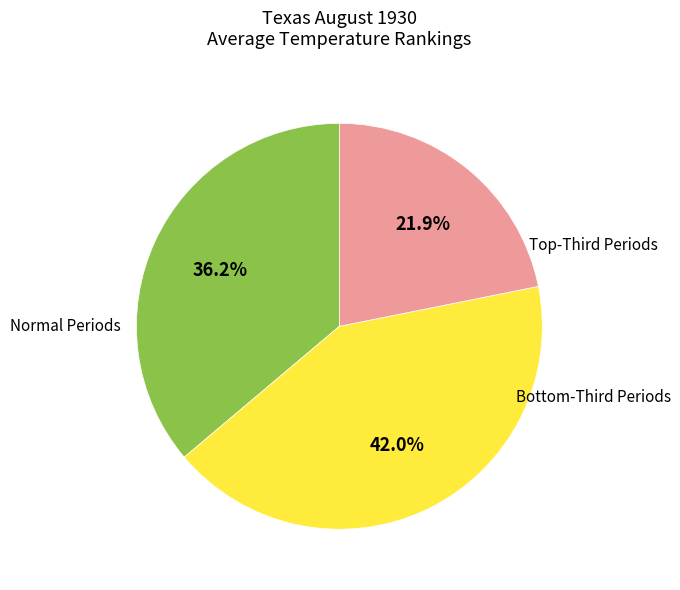

Is there any slice that represents more than half of the pie?

No